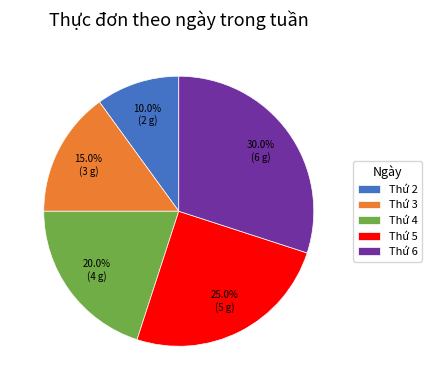

The Thứ 4 slice represents 20% of the pie. True or false?

True